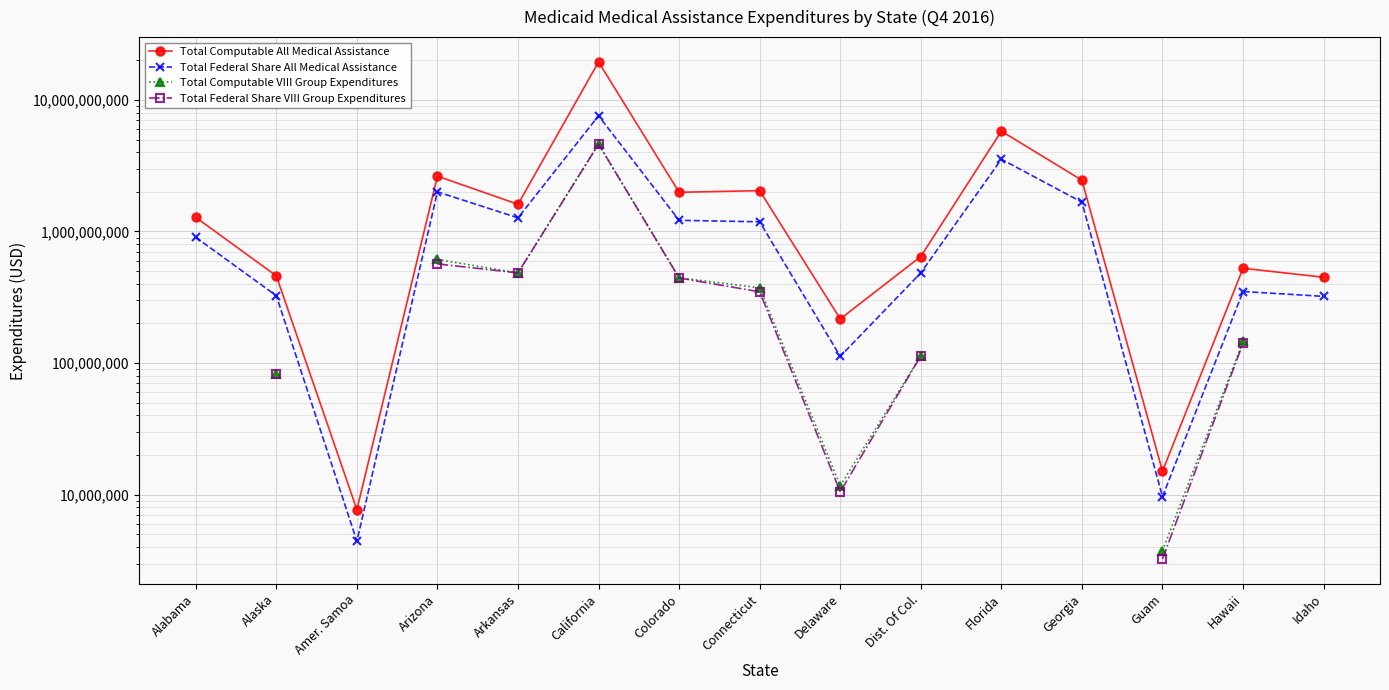

What is the greatest value displayed?

19417724987.0